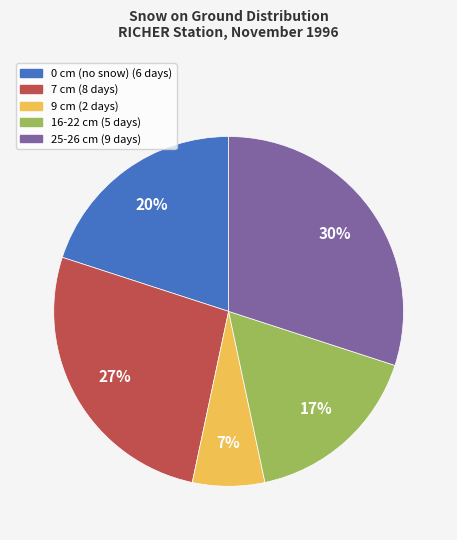

To the nearest percent, what is the difference between the largest and smallest slice percentages?

23%